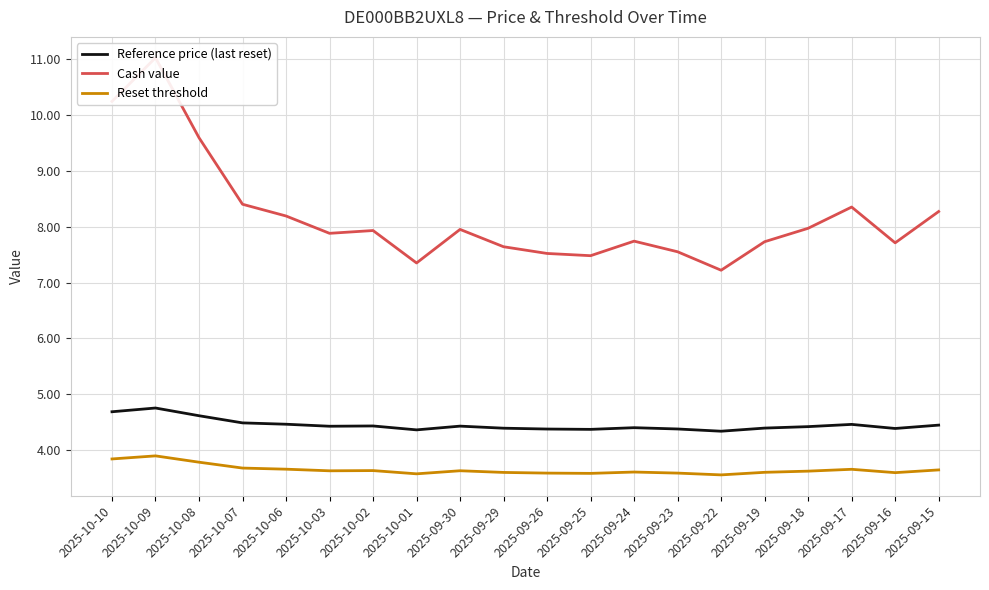

True or false: Reset threshold and Cash value cross at least once.

False